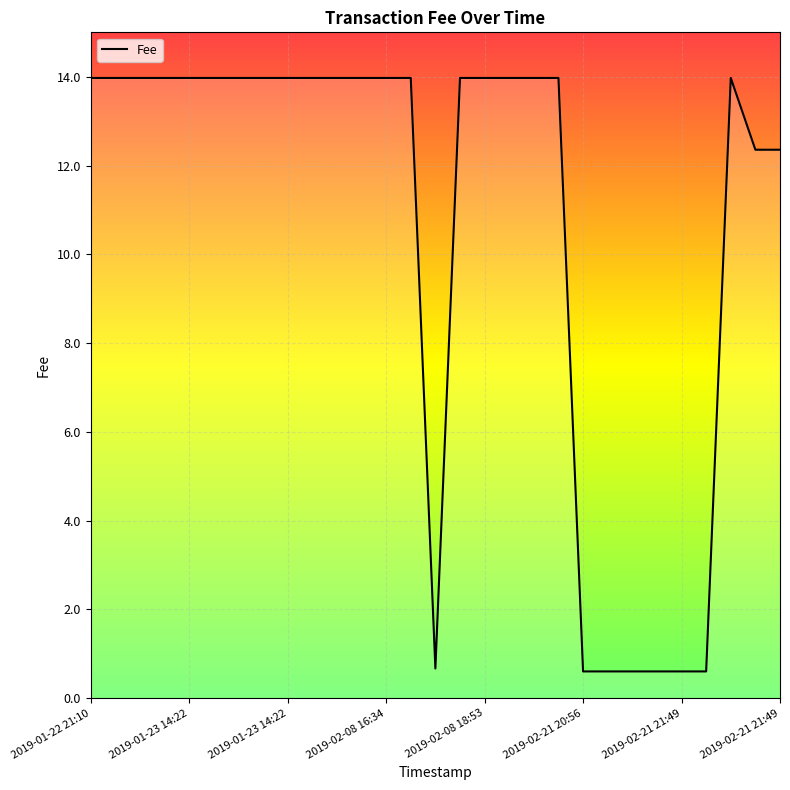

Reading left to right, extract all data points from this chart.

14.0	14.0	14.0	14.0	14.0	14.0	14.0	14.0	14.0	14.0	14.0	14.0	14.0	14.0	0.7	14.0	14.0	14.0	14.0	14.0	0.6	0.6	0.6	0.6	0.6	0.6	14.0	12.4	12.4